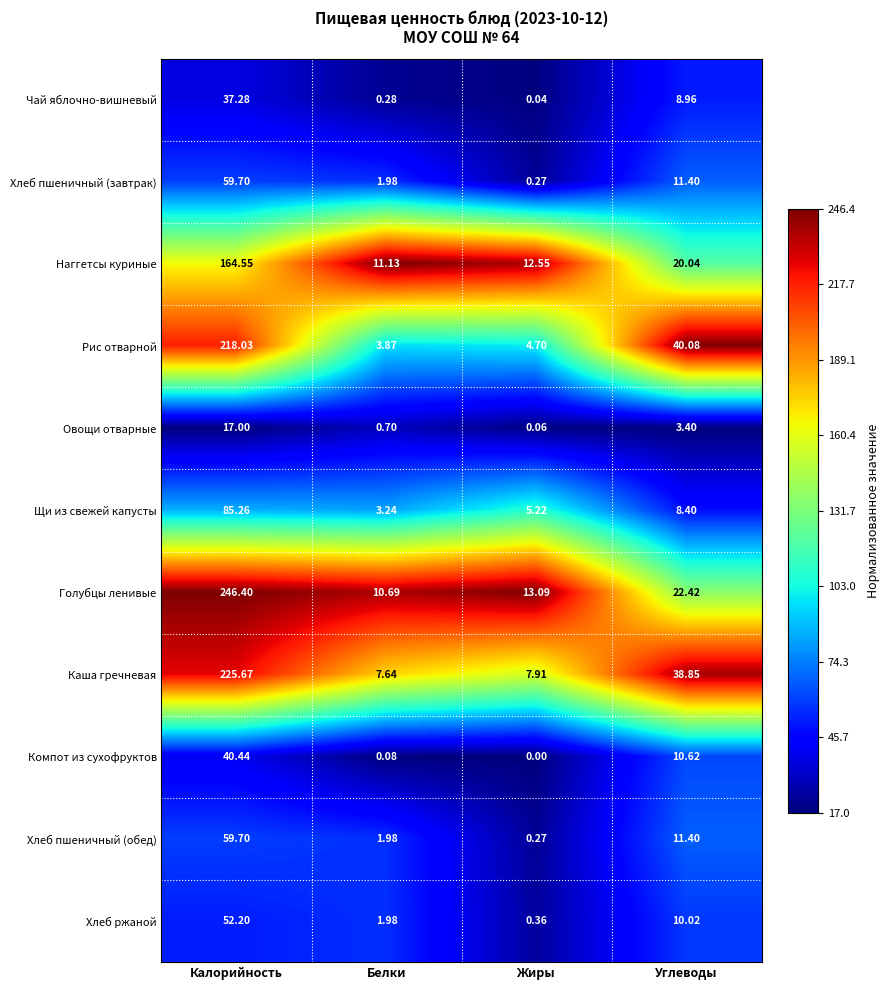

At which category does the chart reach its peak across all series?

Калорийность